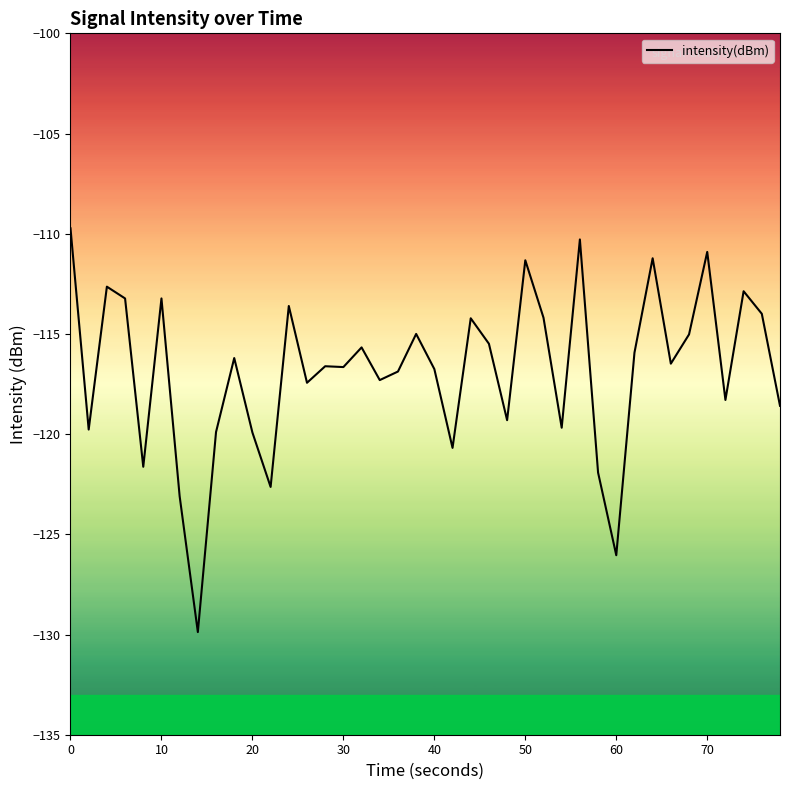

What is the smallest value displayed?

-129.9